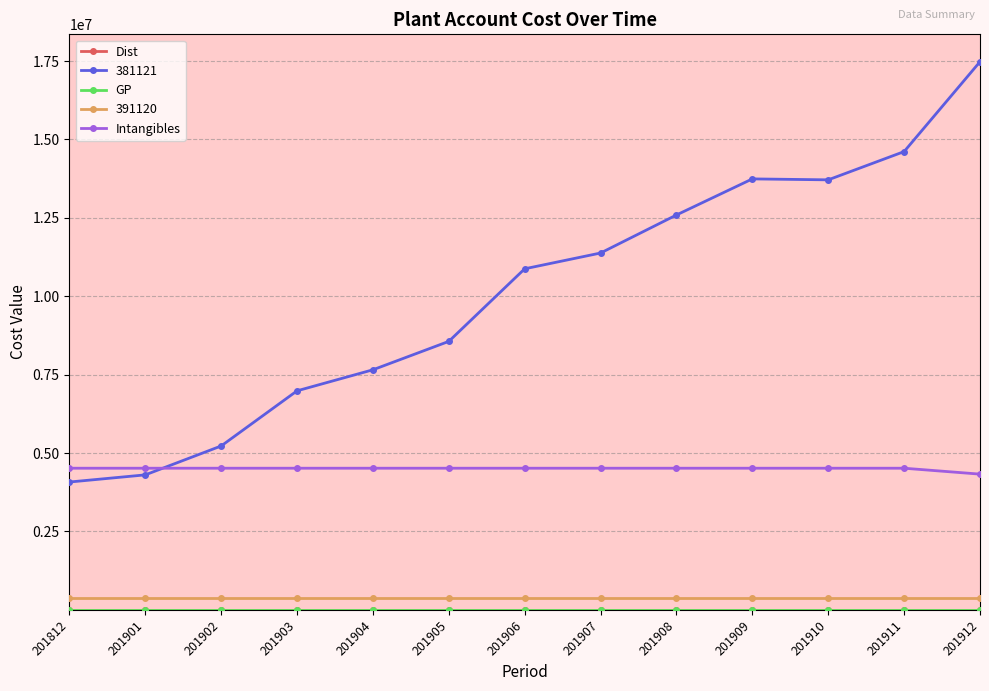

Which series has the largest range (max minus min)?

381121